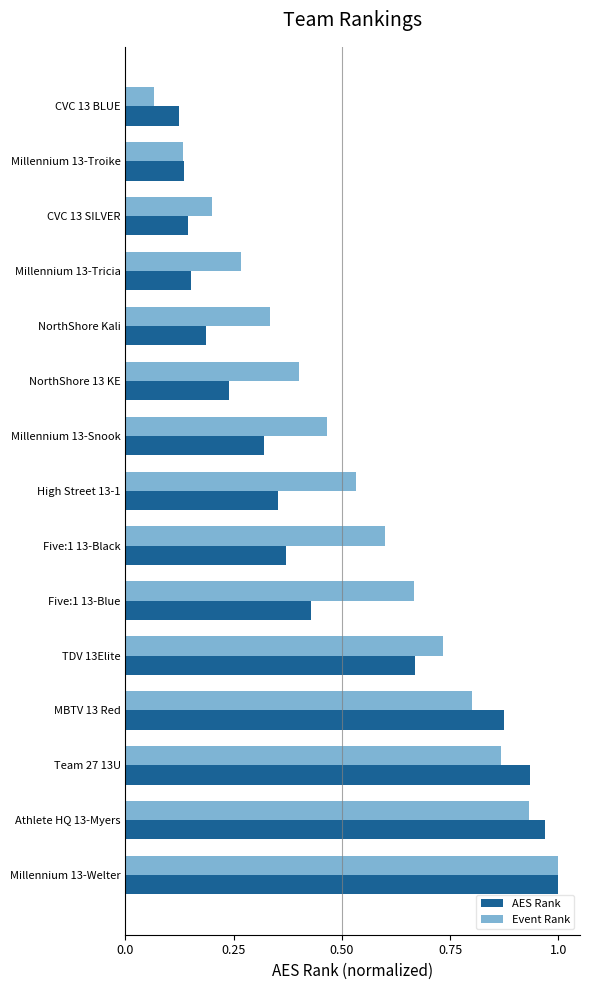

The Event Rank series shows 0.1 at Millennium 13-Tricia. True or false?

False